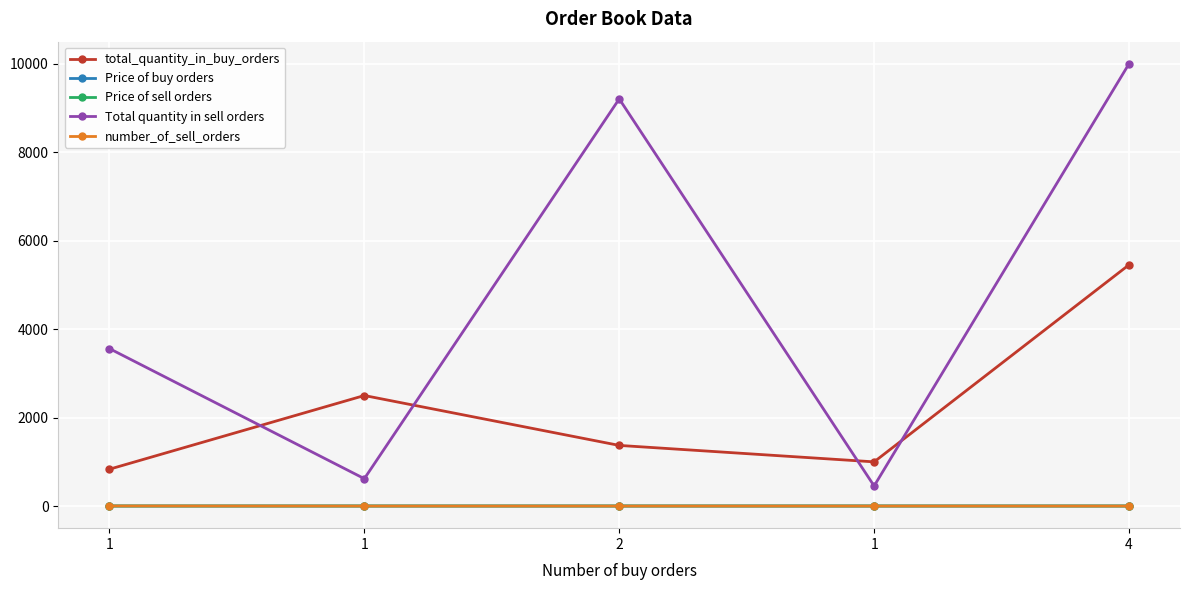

What is the sum of the total_quantity_in_buy_orders values at 2 and 4?

6827.0